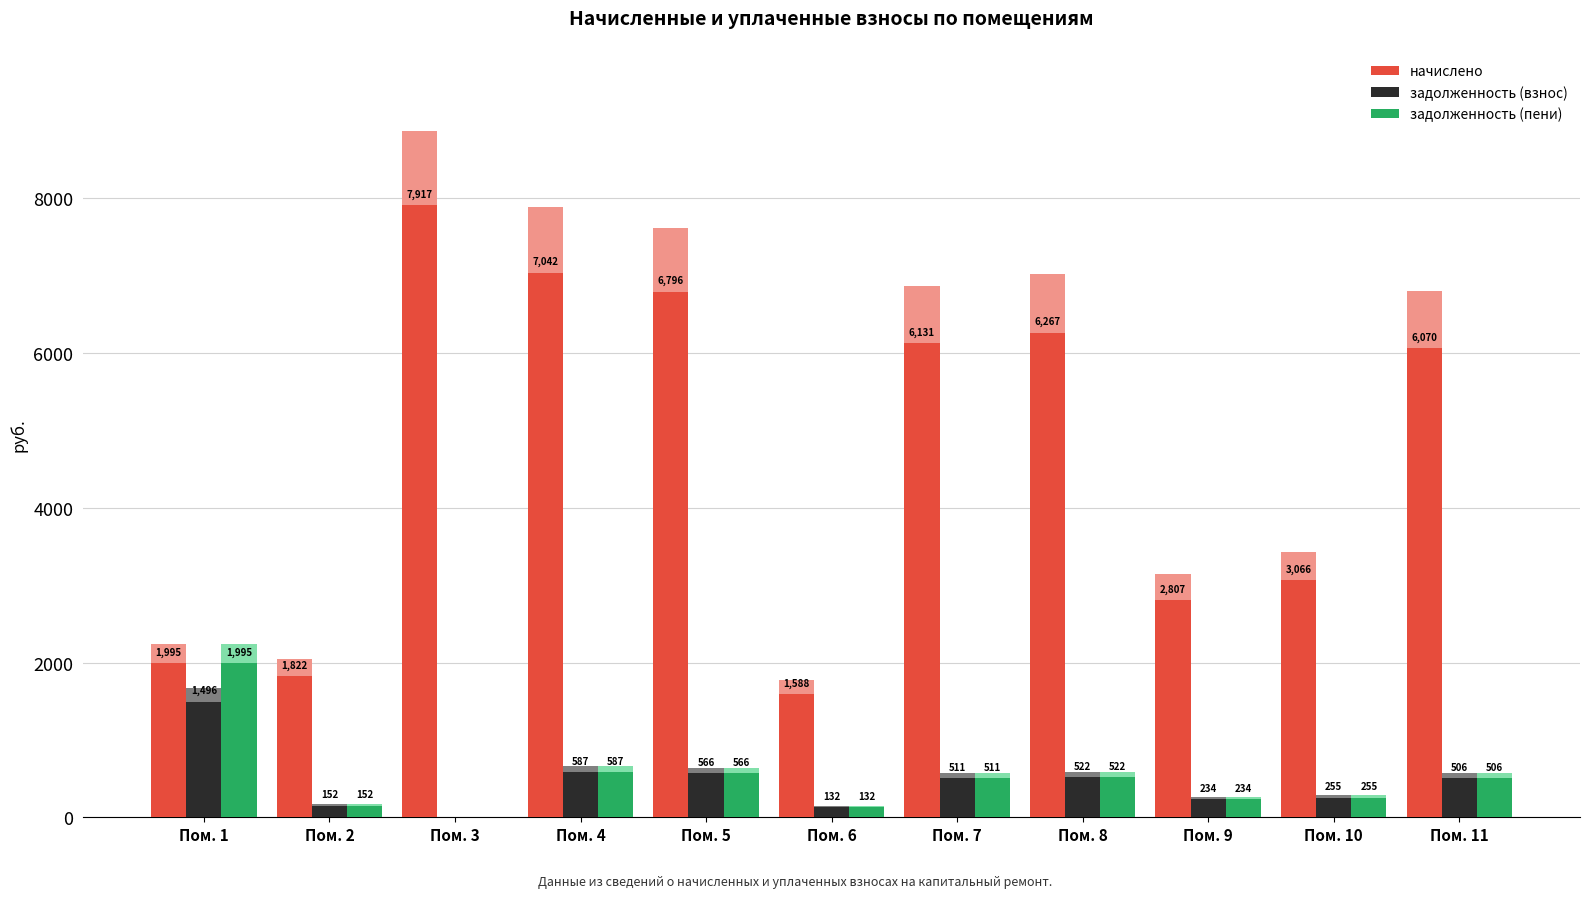

At which category does the chart reach its minimum across all series?

Пом. 3